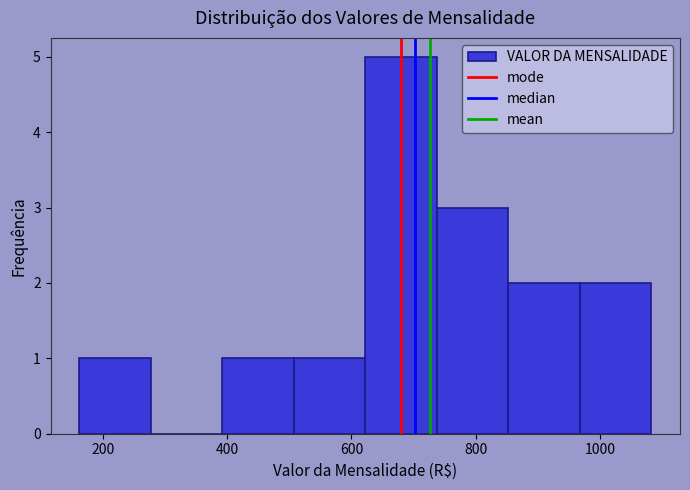

Reading left to right, list every bar in this chart as the range it spans on the x-axis followed by its height. Neither the bar edges nor the heights are printed on the chart, so give them approximately, as read against the axes.

160 to 280: 1
280 to 400: 0
400 to 500: 1
500 to 620: 1
620 to 740: 5
740 to 860: 3
860 to 960: 2
960 to 1080: 2